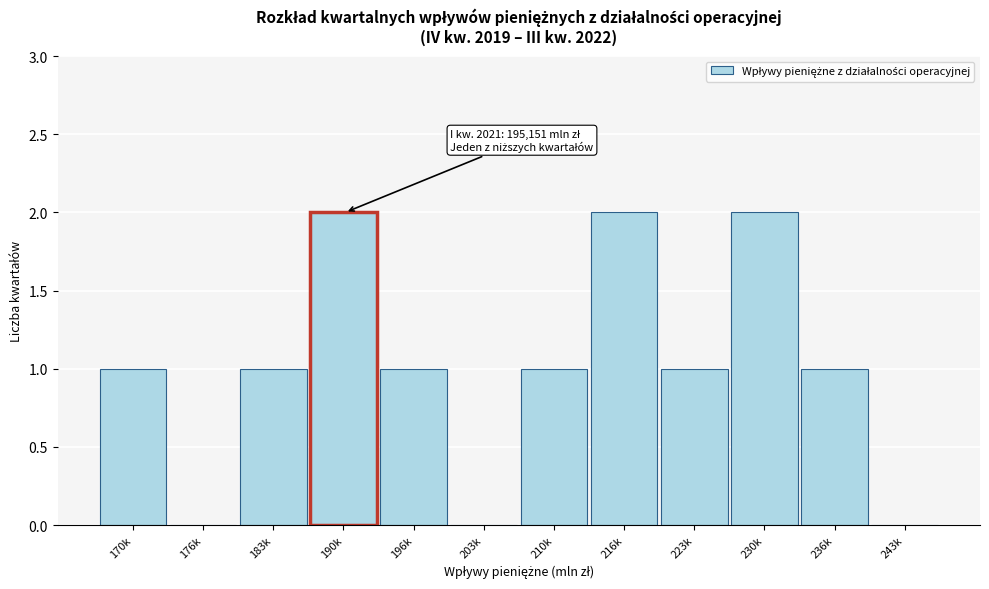

Reading left to right, transcribe all the data shown in this chart.

170k=1	176k=0	183k=1	190k=2	196k=1	203k=0	210k=1	216k=2	223k=1	230k=2	236k=1	243k=0